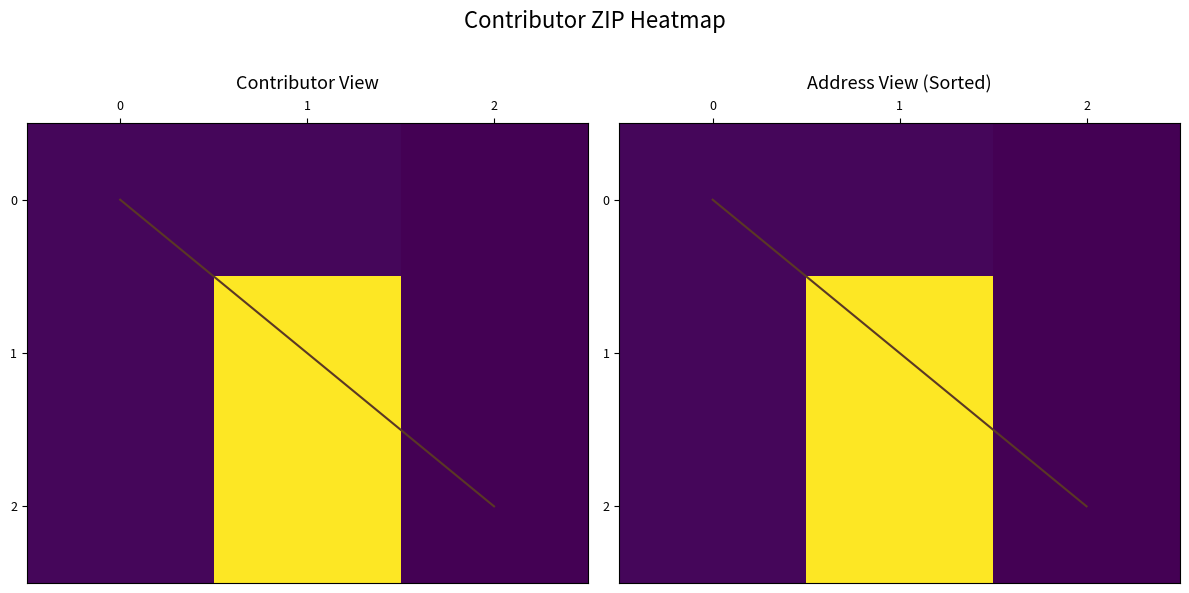

Count the 0 values in the range 70117 to 70130.

3